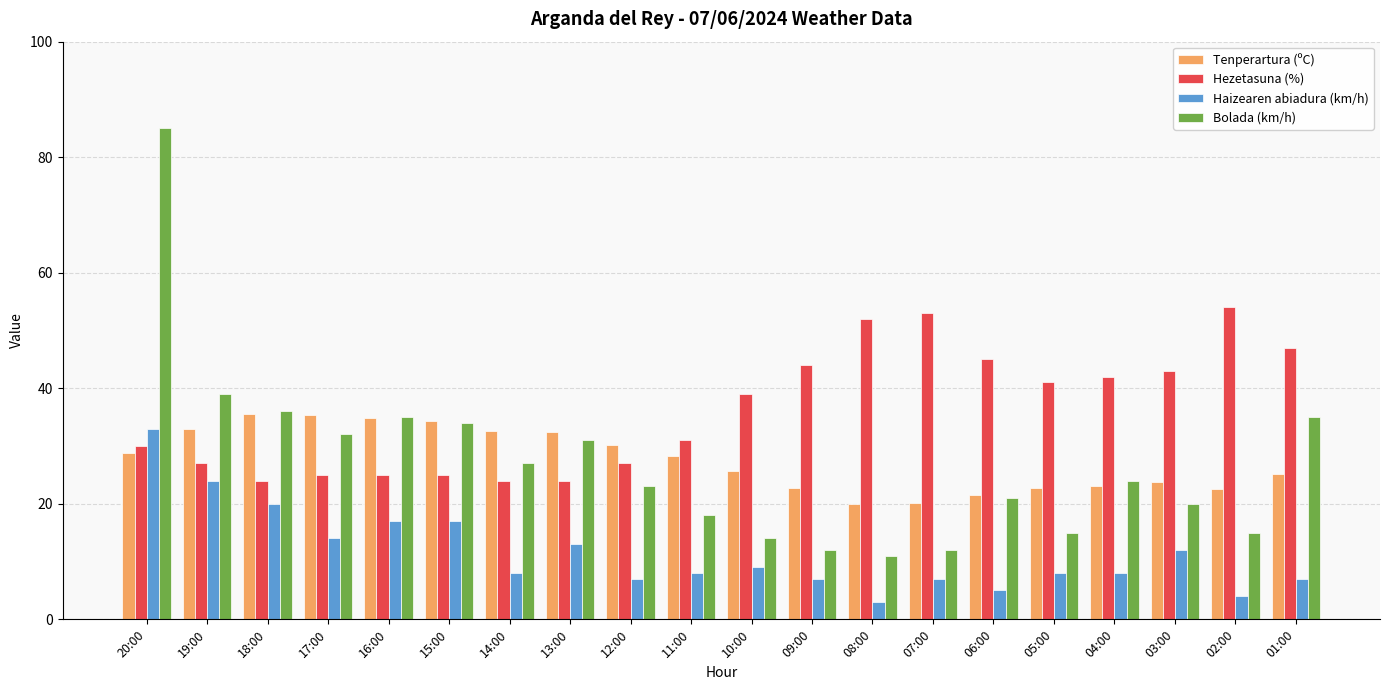

What is the value of the Bolada (km/h) bar at the 17th from the left?

24.0